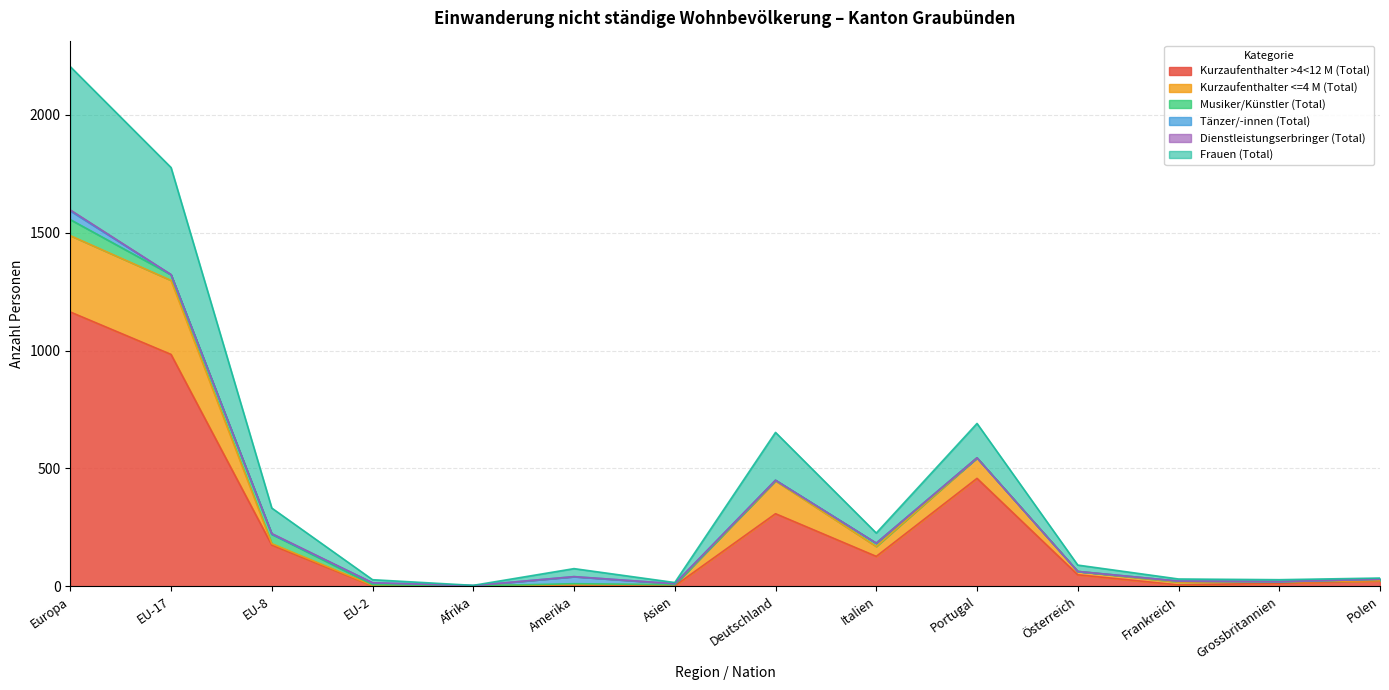

Which series has the widest spread of values?

Frauen (Total)